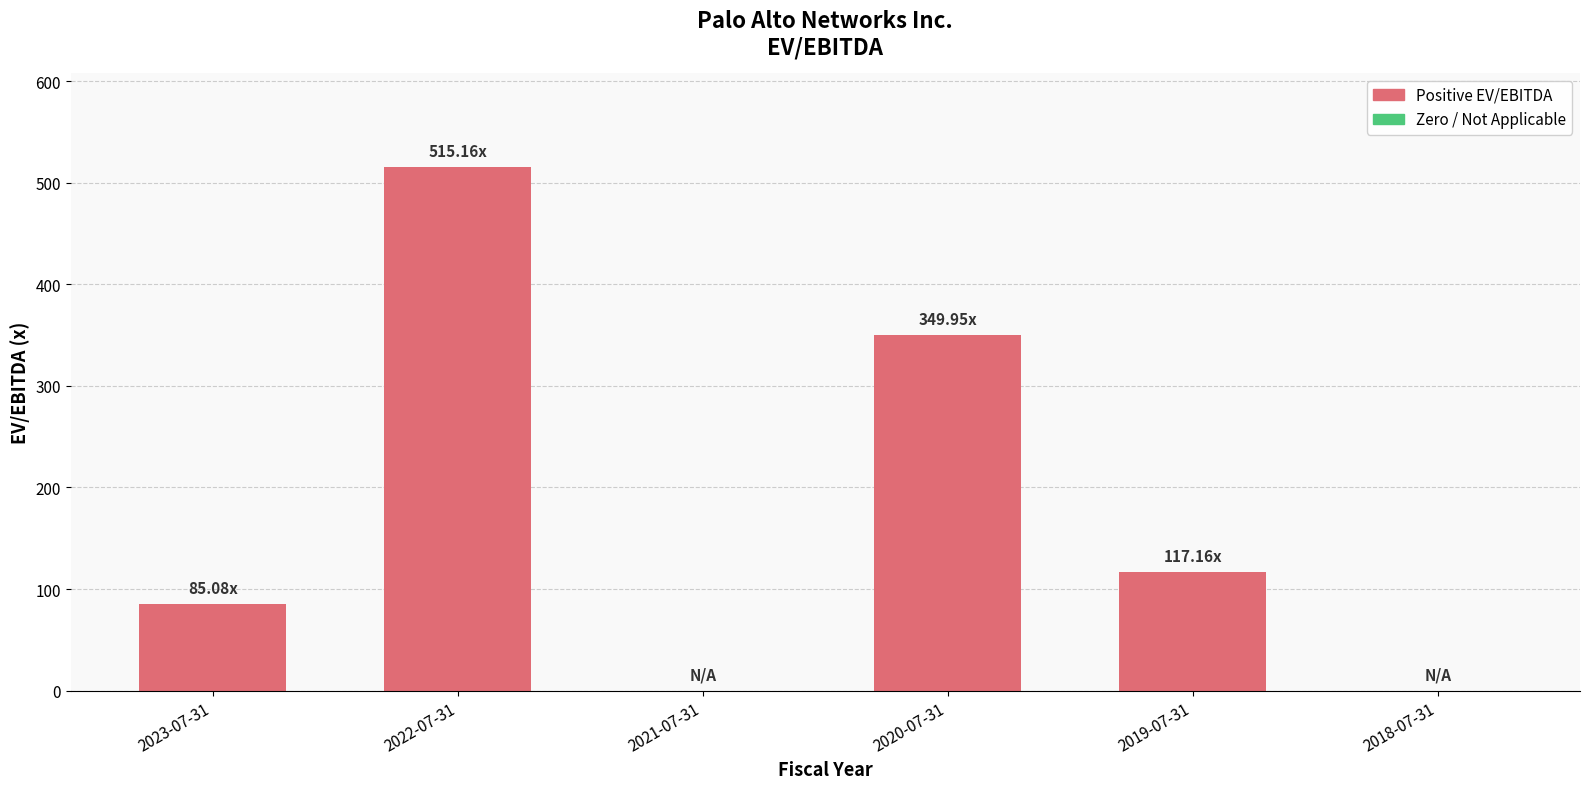

What is the change in value from 2023-07-31 to 2018-07-31?

-85.1